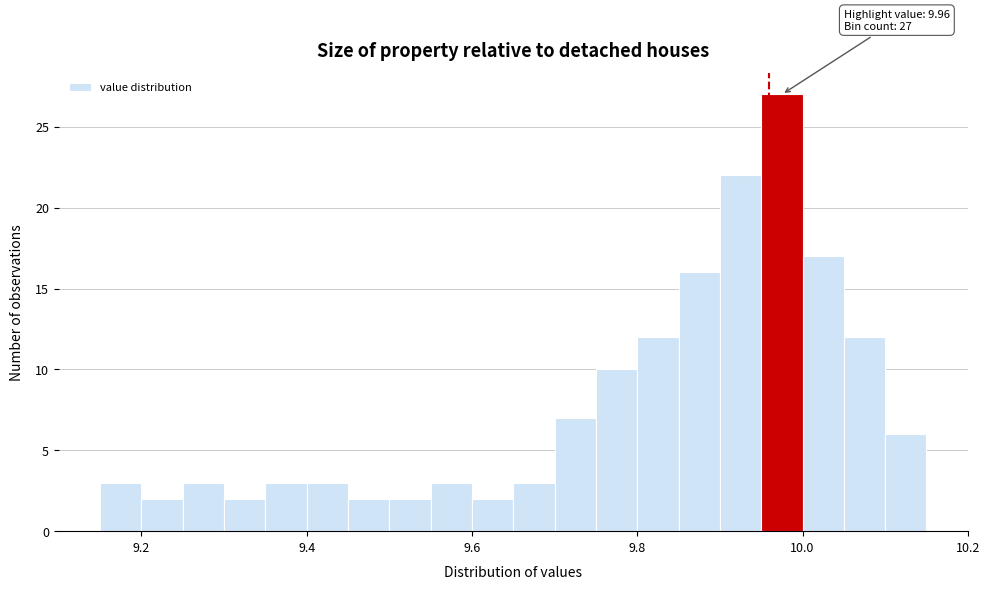

Read against the x-axis, roughly where is the centre of the tallest bar?

9.98